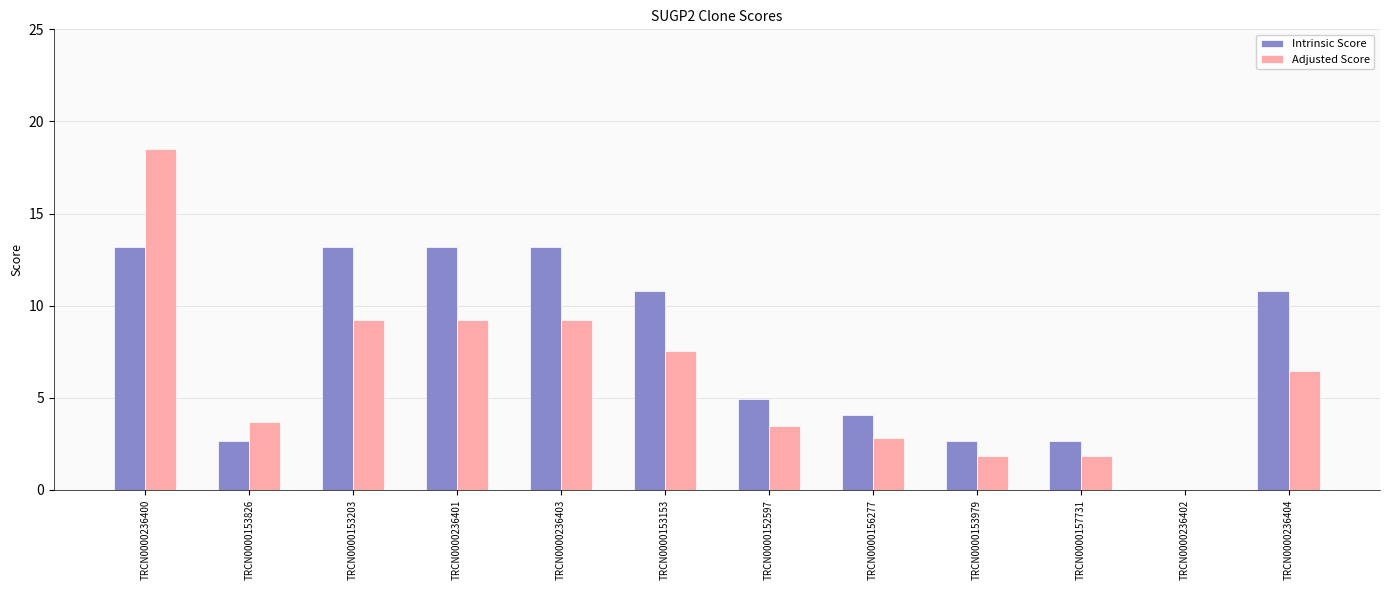

How many data points does each series have?

12